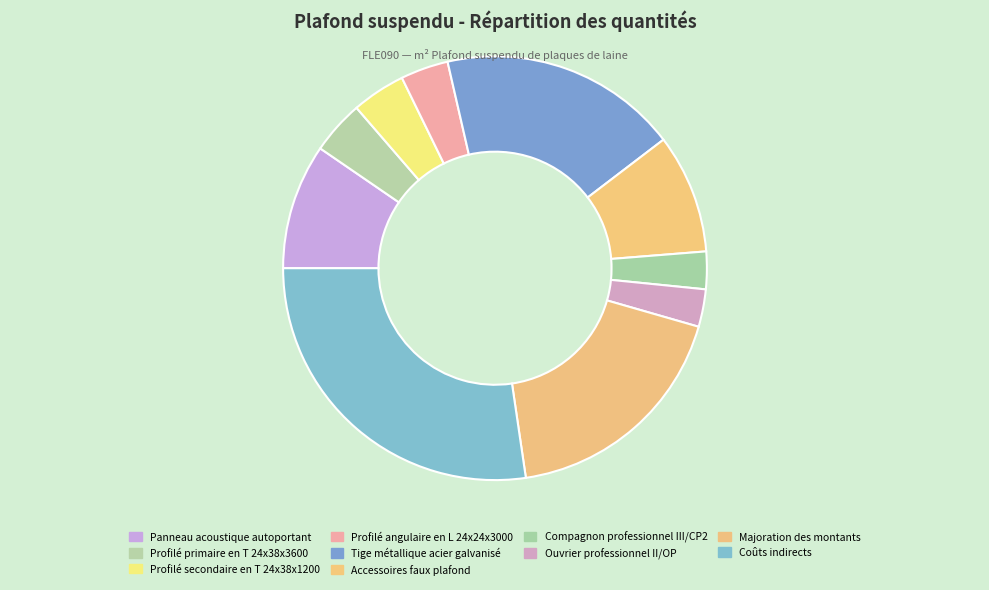

What is the total percentage of Majoration des montants and Coûts indirects?

45.5%